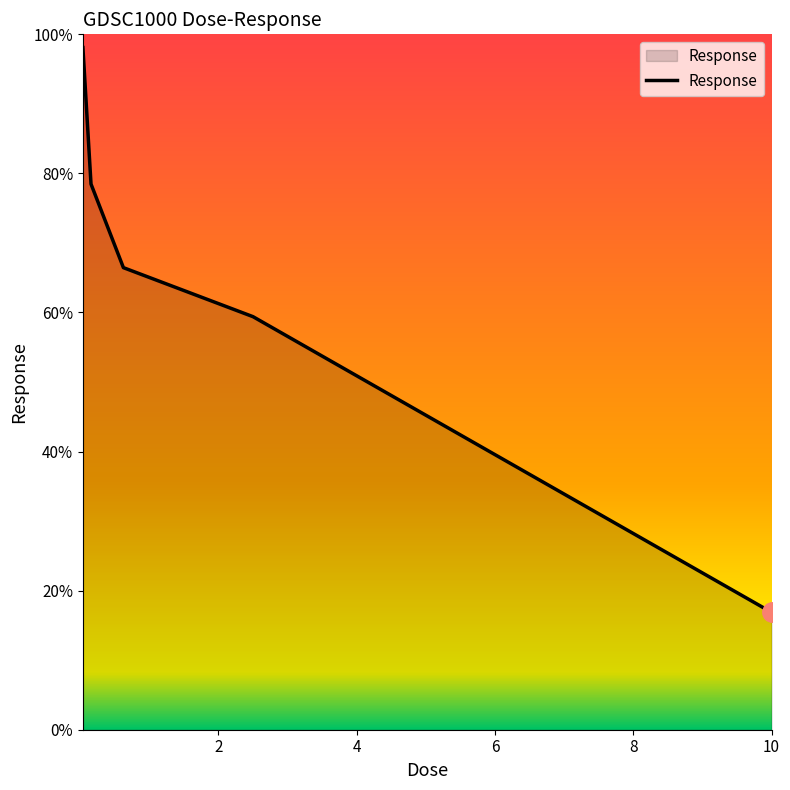

True or false: there are more than 1 points higher than both neighbors.

False